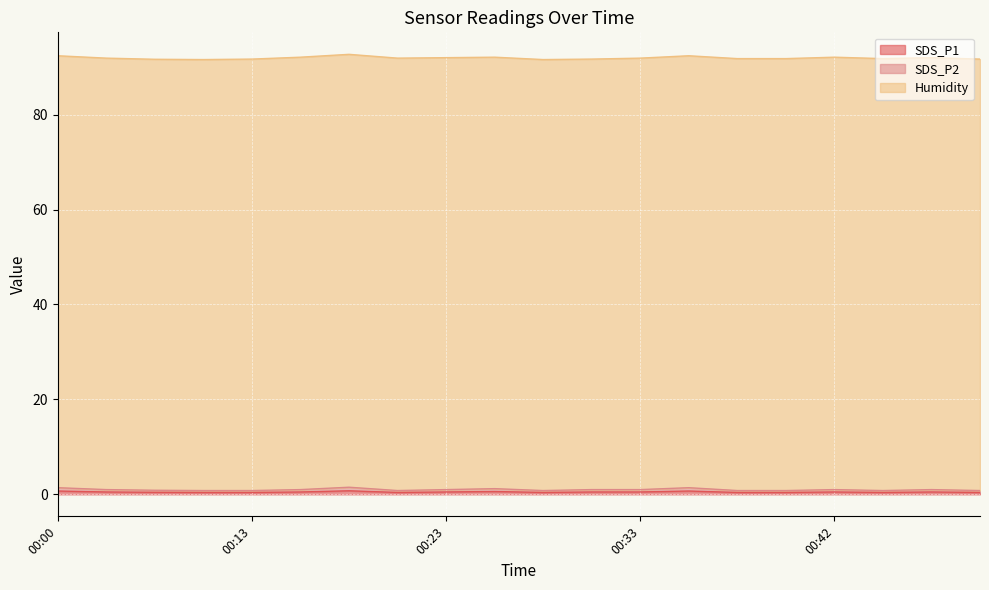

How many data points does each series have?

20